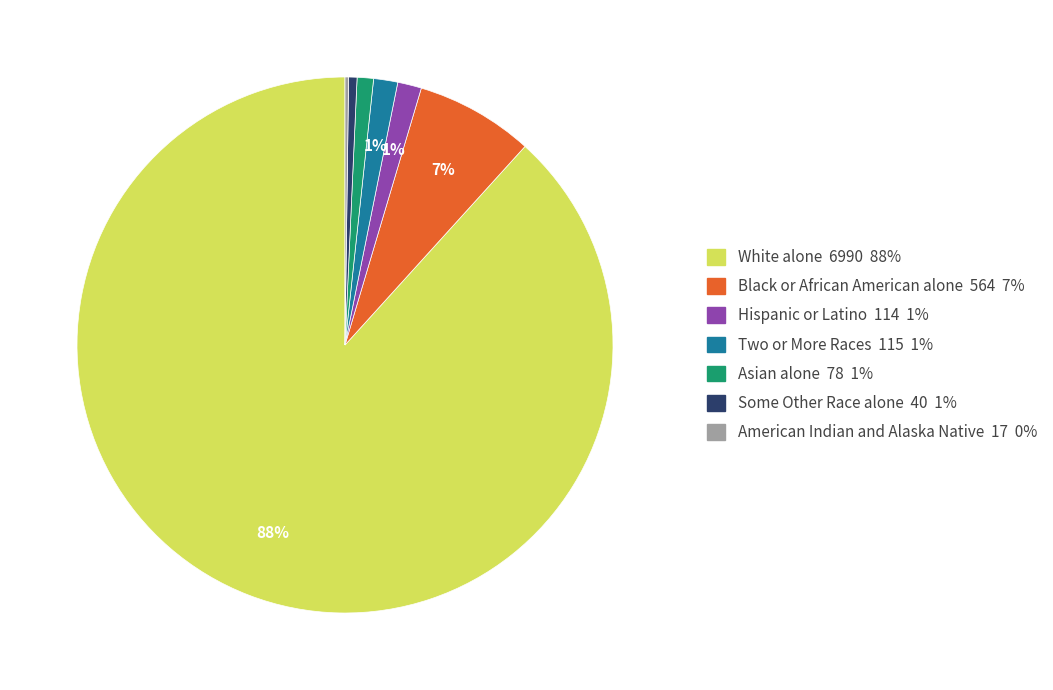

To the nearest percent, what is the average slice percentage?

14%